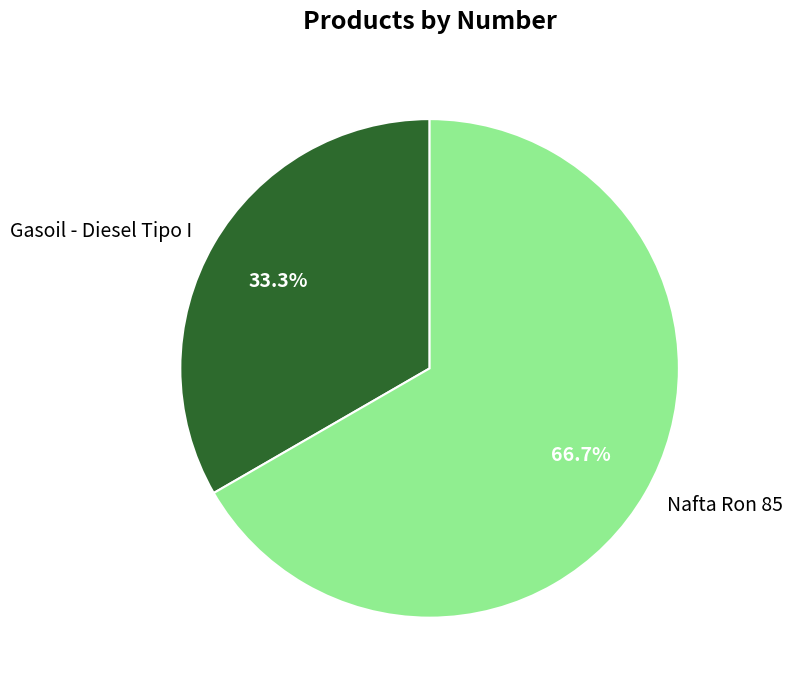

Which category accounts for the majority?

Nafta Ron 85